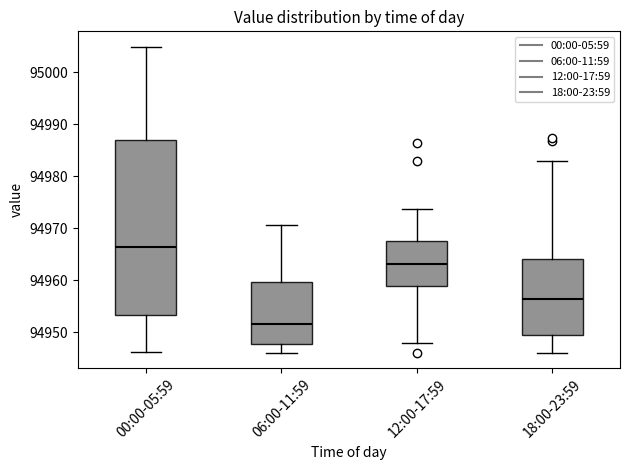

Which box is the tallest, from its lower edge to its upper edge?

00:00-05:59